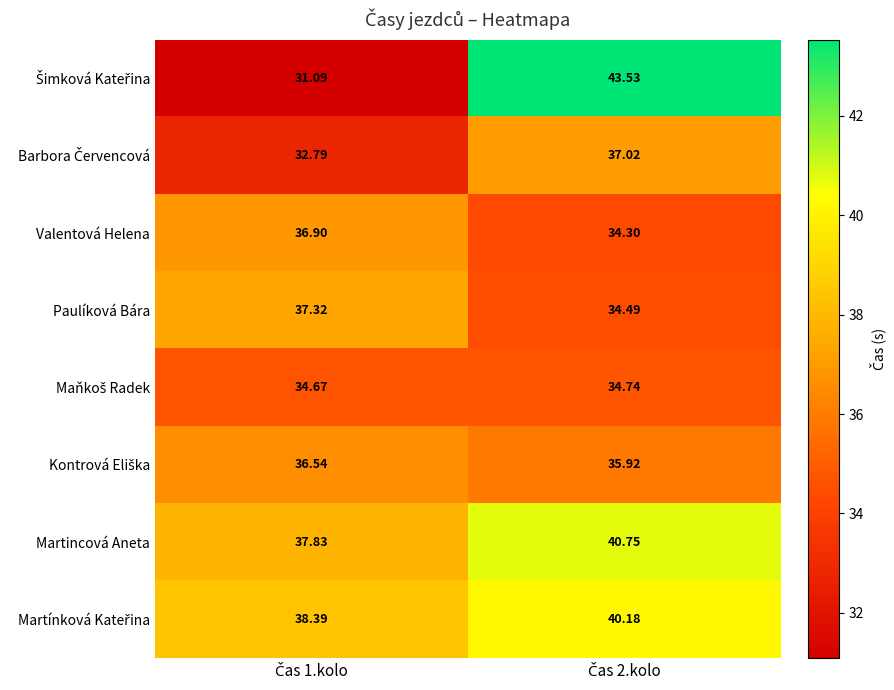

What is the greatest value displayed?

43.5